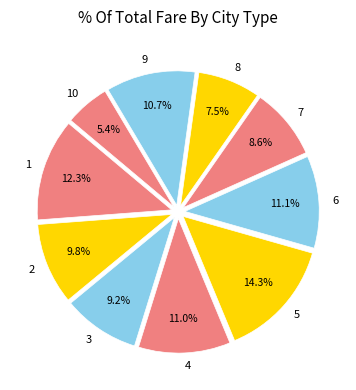

What percentage is the 1 slice, to the nearest percent?

12%